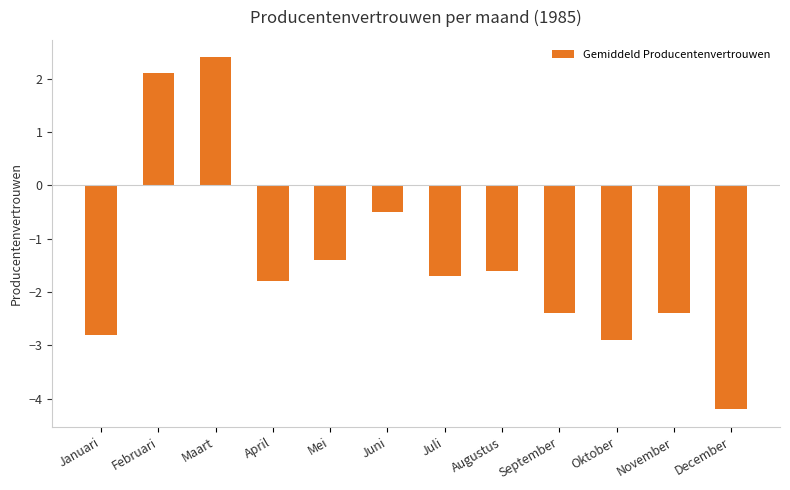

Which label corresponds to the smallest value in the chart?

December